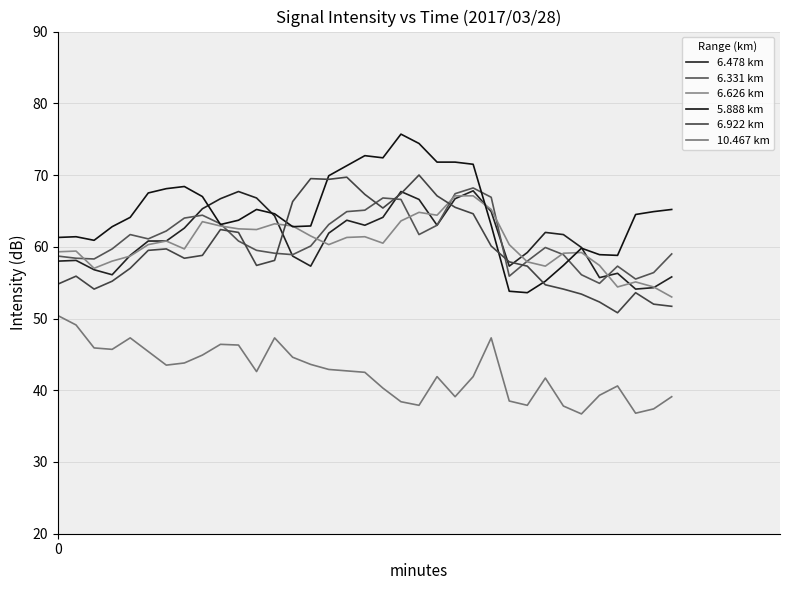

Which series has the largest range (max minus min)?

5.888 km